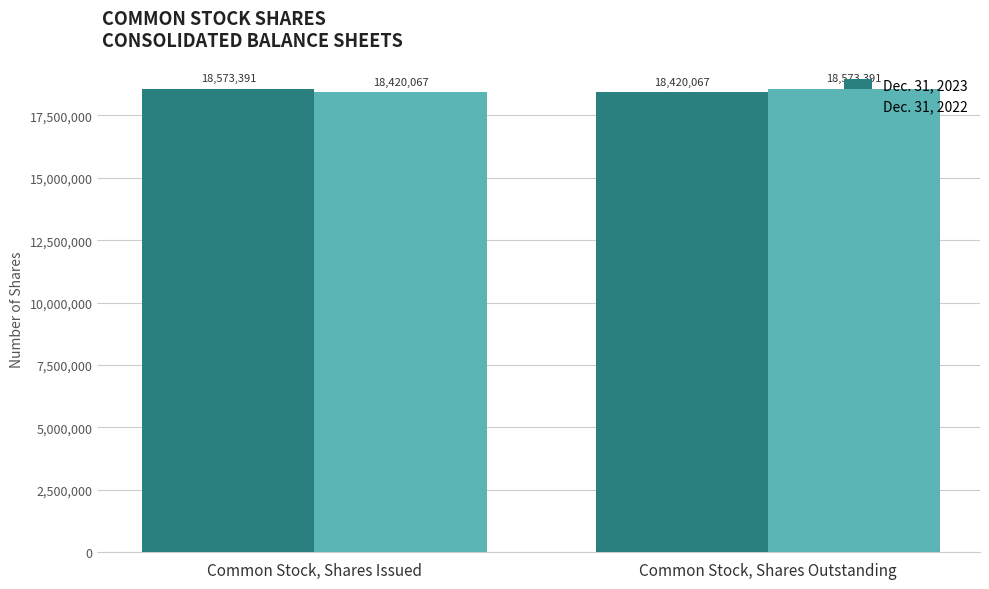

What is the total value across all series at Common Stock, Shares Issued?

36993458